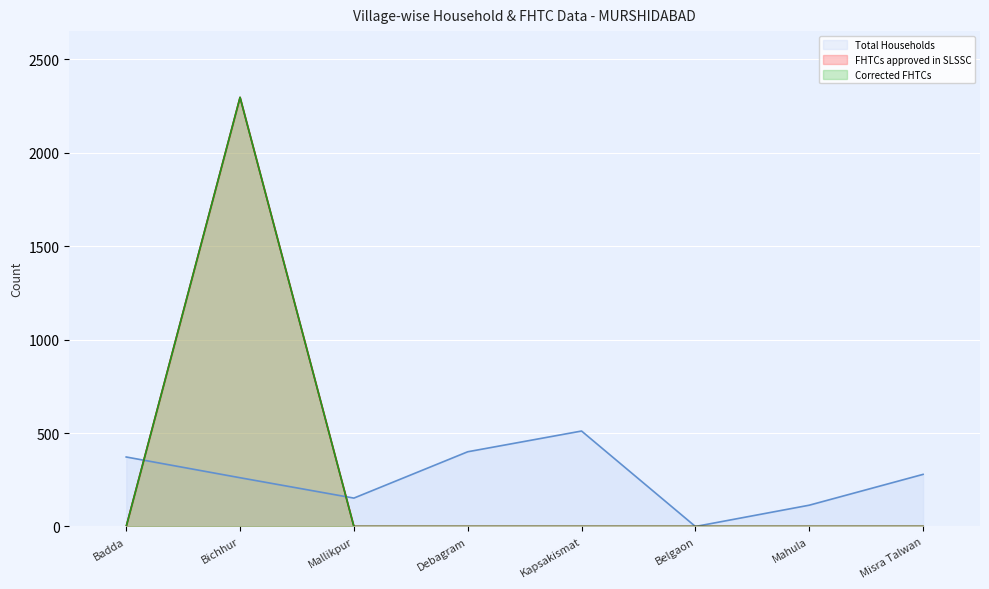

Is it true that Corrected FHTCs equals 0 at Kapsakismat?

True